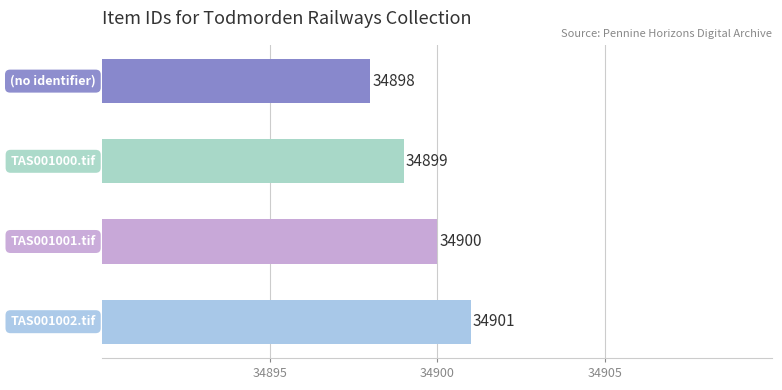

How many distinct data groups are displayed?

1